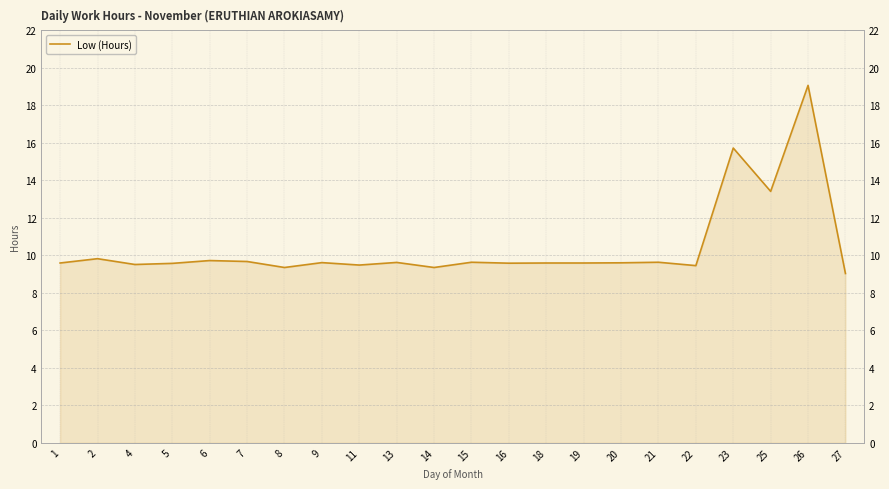

True or false: the data shows 9.6 at 9.

True